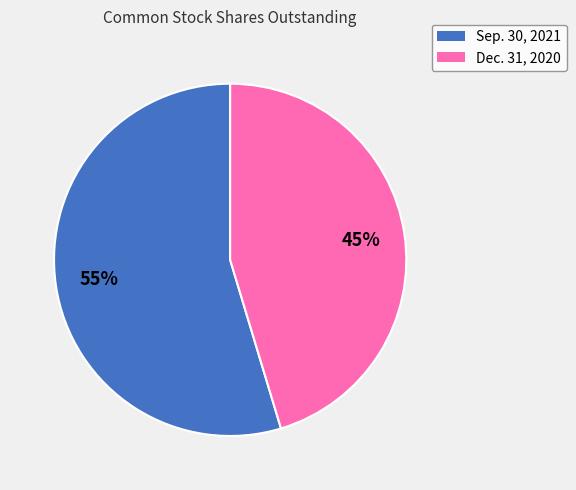

Which category has the biggest portion of the pie?

Sep. 30, 2021